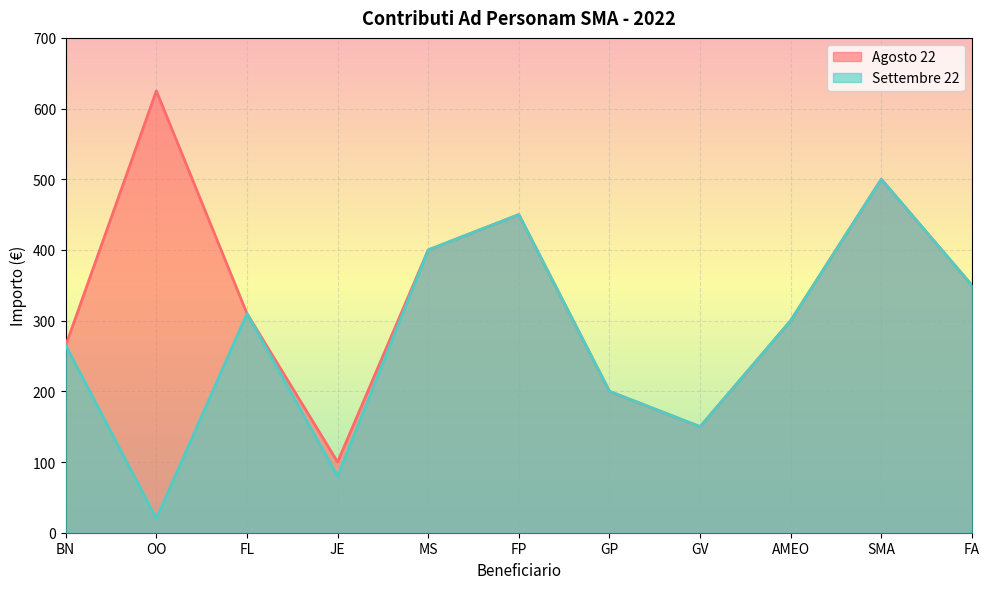

How many values in the Settembre 22 series are below 300?

5